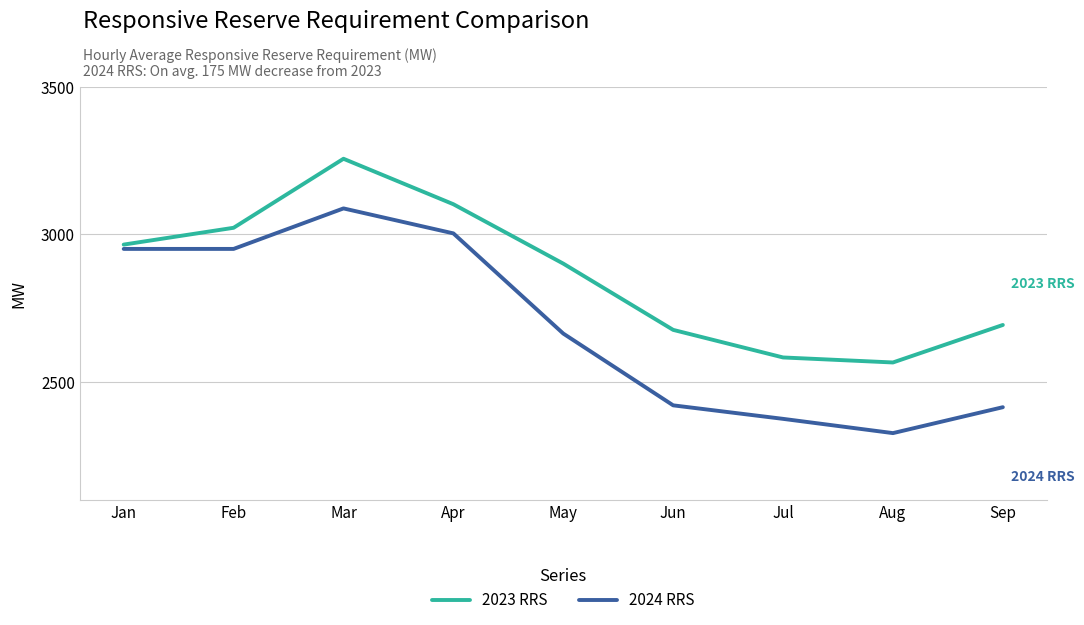

What is the sum of the 2023 RRS values at Aug and Mar?

5822.0